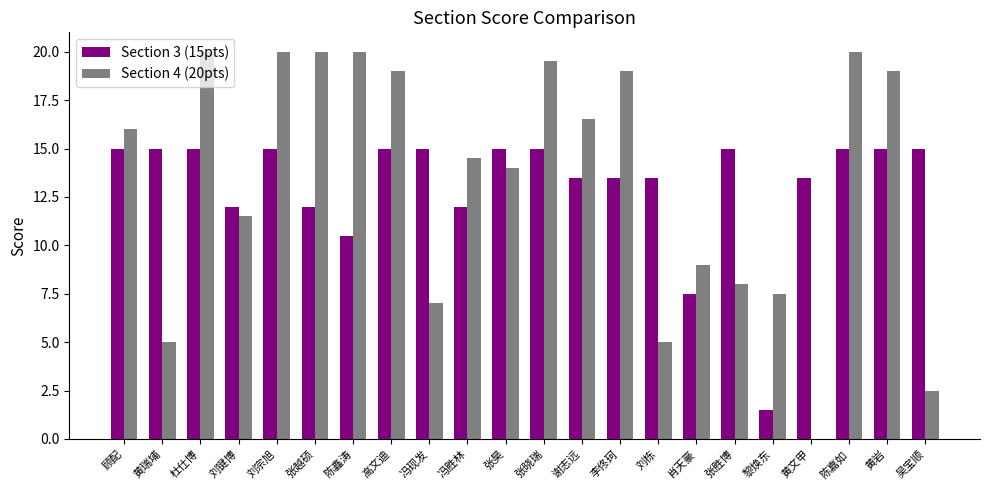

Is the value of Section 3 (15pts) at 陈嘉如 greater than the value of Section 4 (20pts) at 冯胜林?

Yes